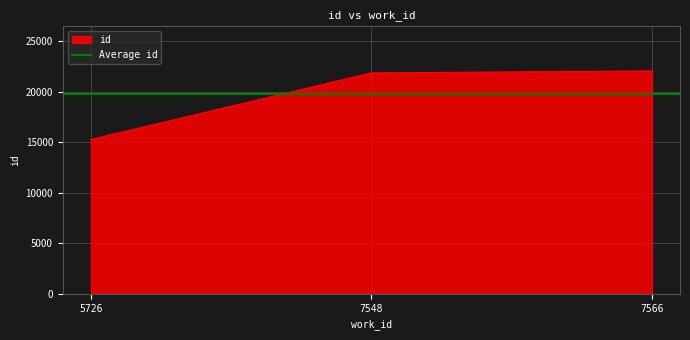

Does the chart have visible grid lines?

Yes